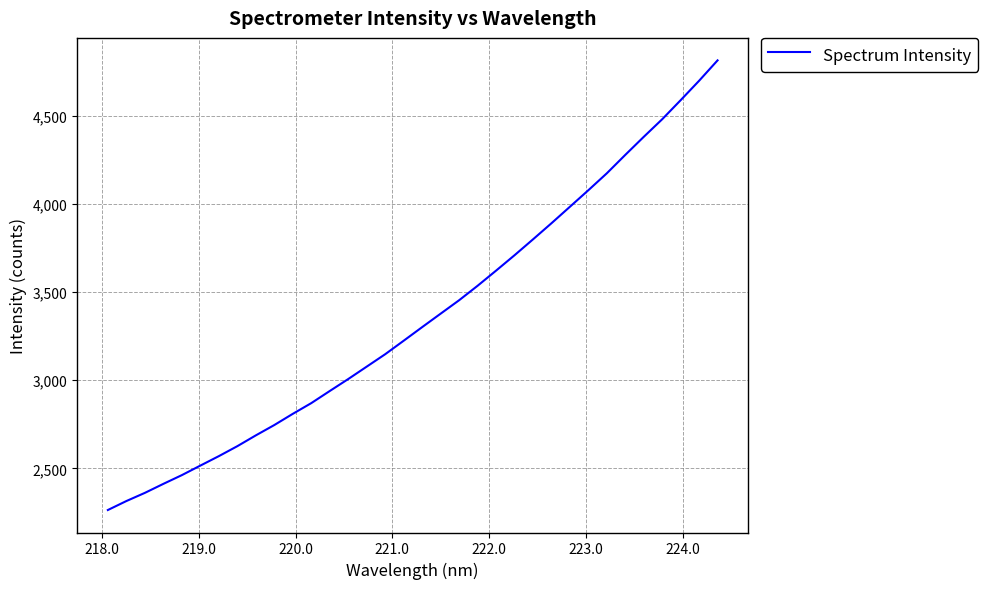

What is the difference between the maximum and minimum values?

2548.7